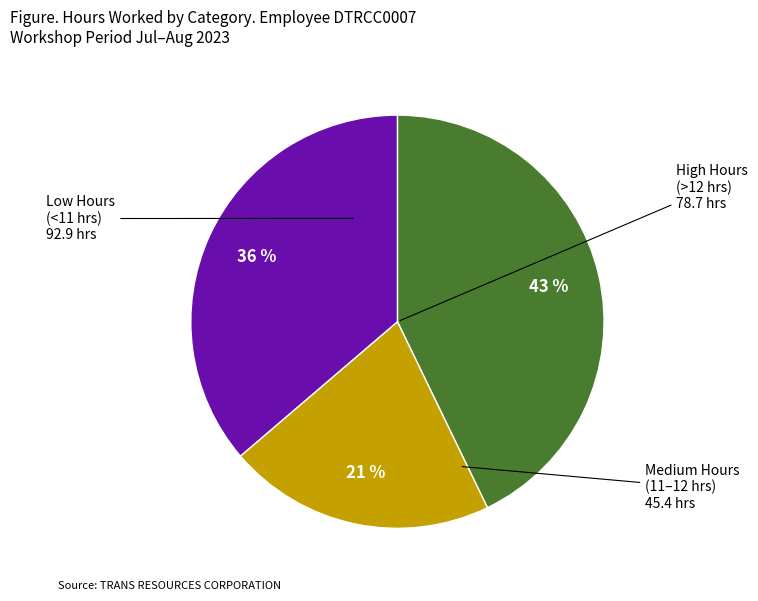

To the nearest percent, what is the difference between the largest and smallest slice percentages?

22%